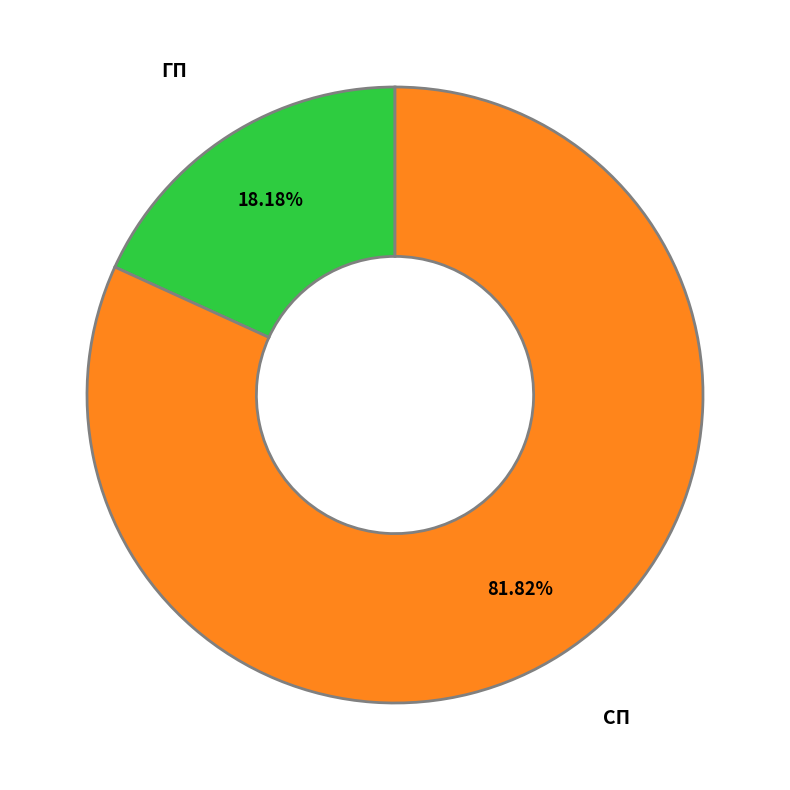

To the nearest percent, what is the average slice percentage?

50%